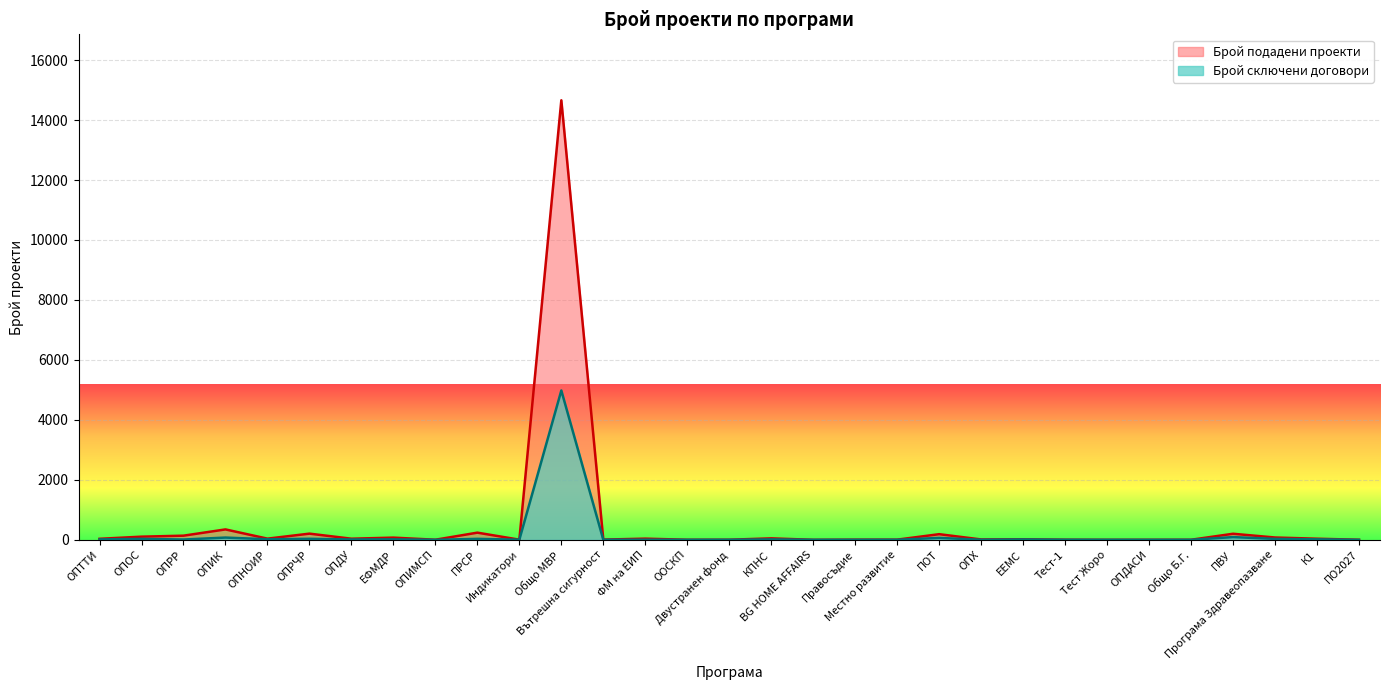

In Брой сключени договори, how many points are lower than both neighbors (excluding endpoints)?

9